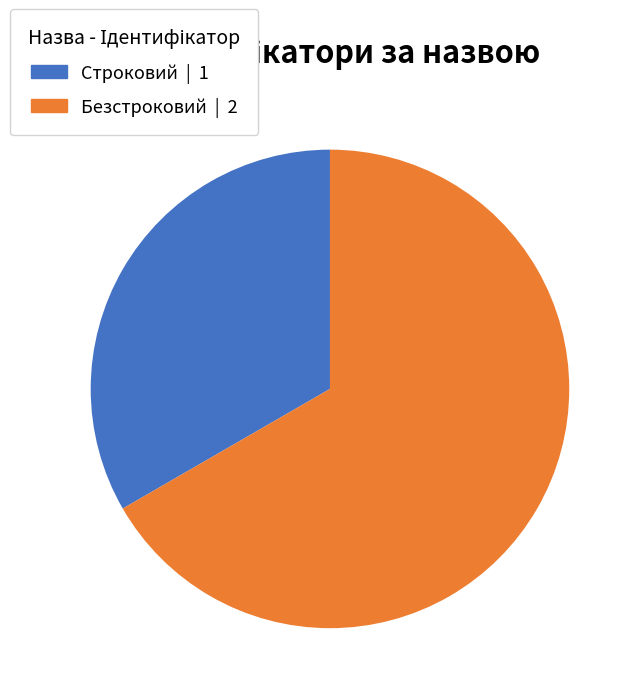

Is there any slice that represents more than half of the pie?

Yes